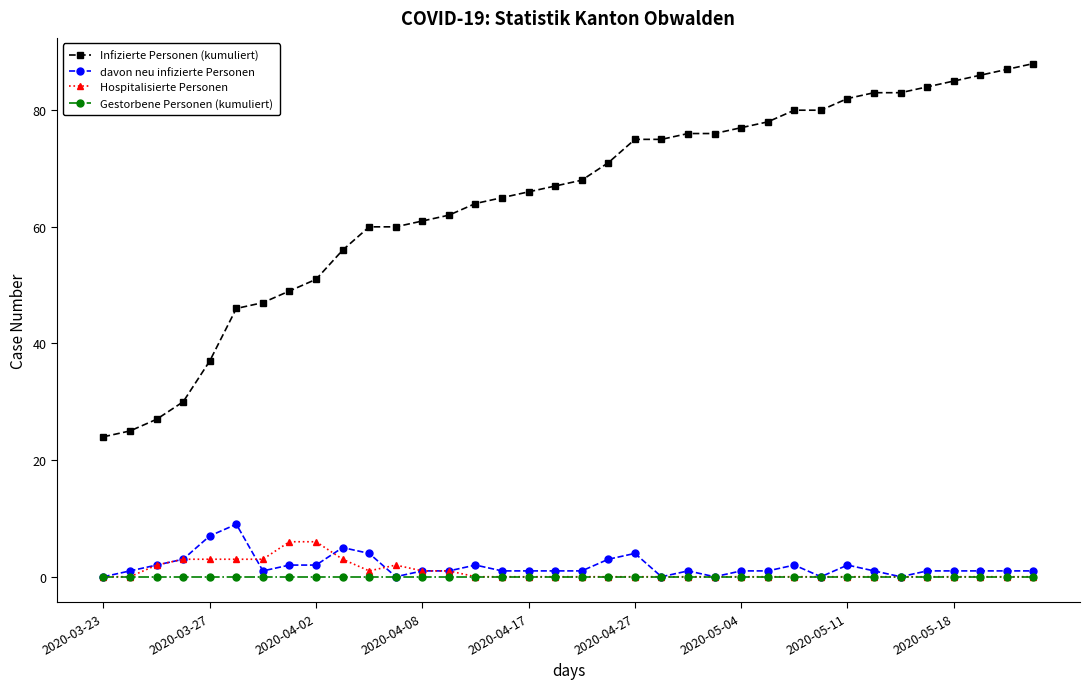

True or false: davon neu infizierte Personen and Infizierte Personen (kumuliert) intersect in this chart.

False